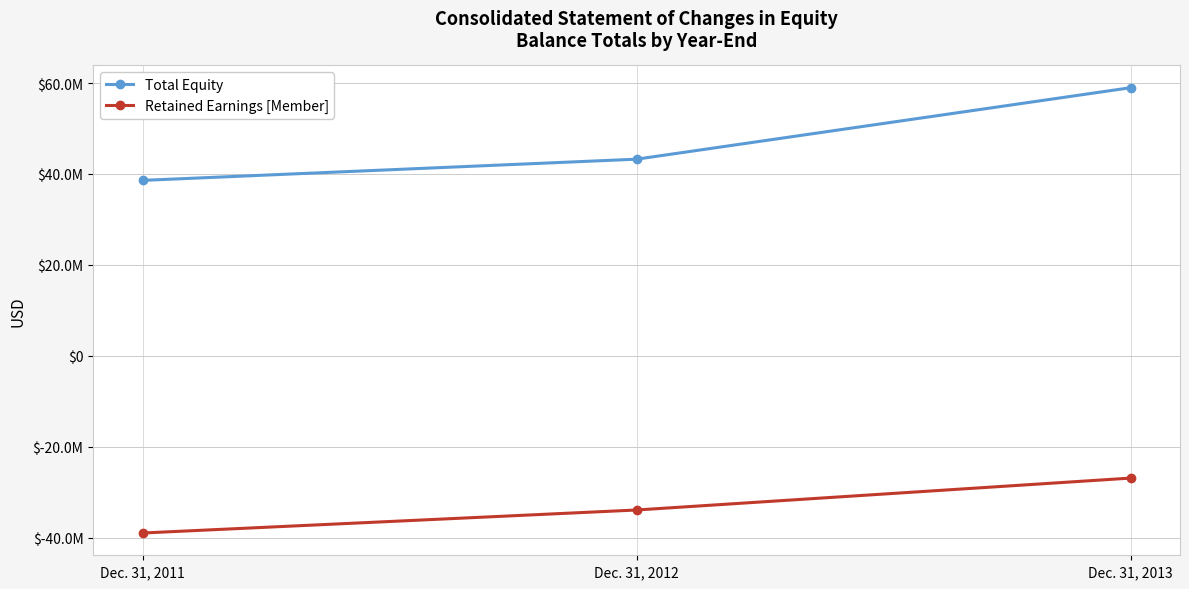

Which series changed the most between Dec. 31, 2012 and Dec. 31, 2013?

Total Equity